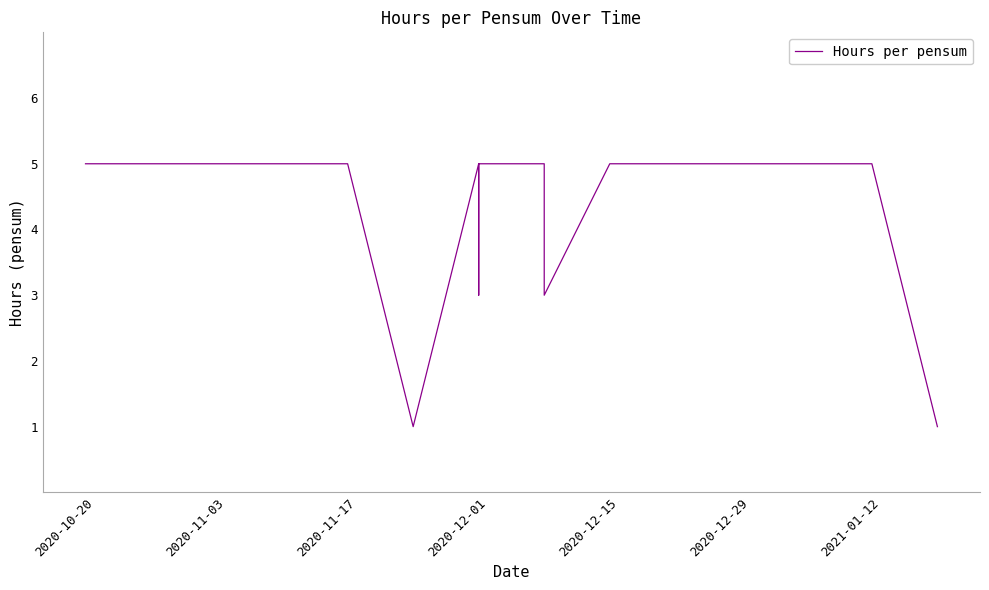

What is the greatest value displayed?

5